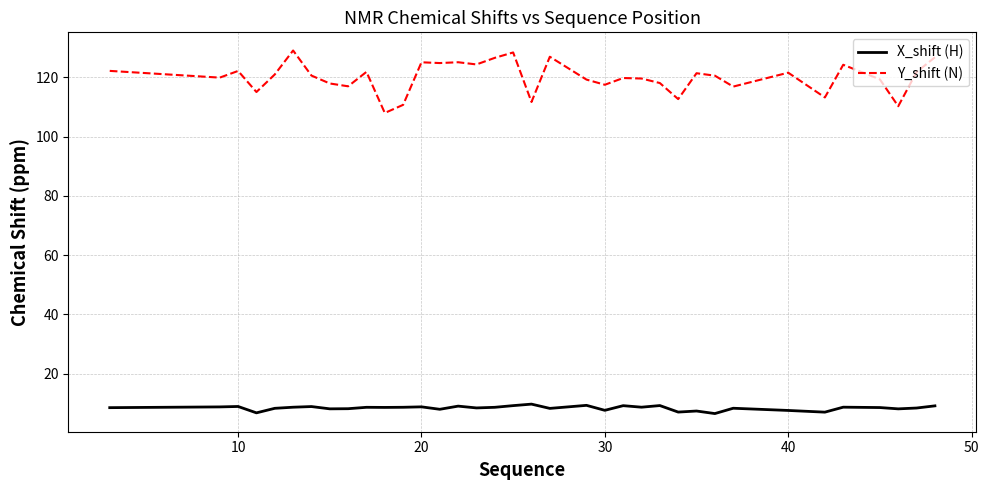

Which series has the largest total across all categories?

Y_shift (N)